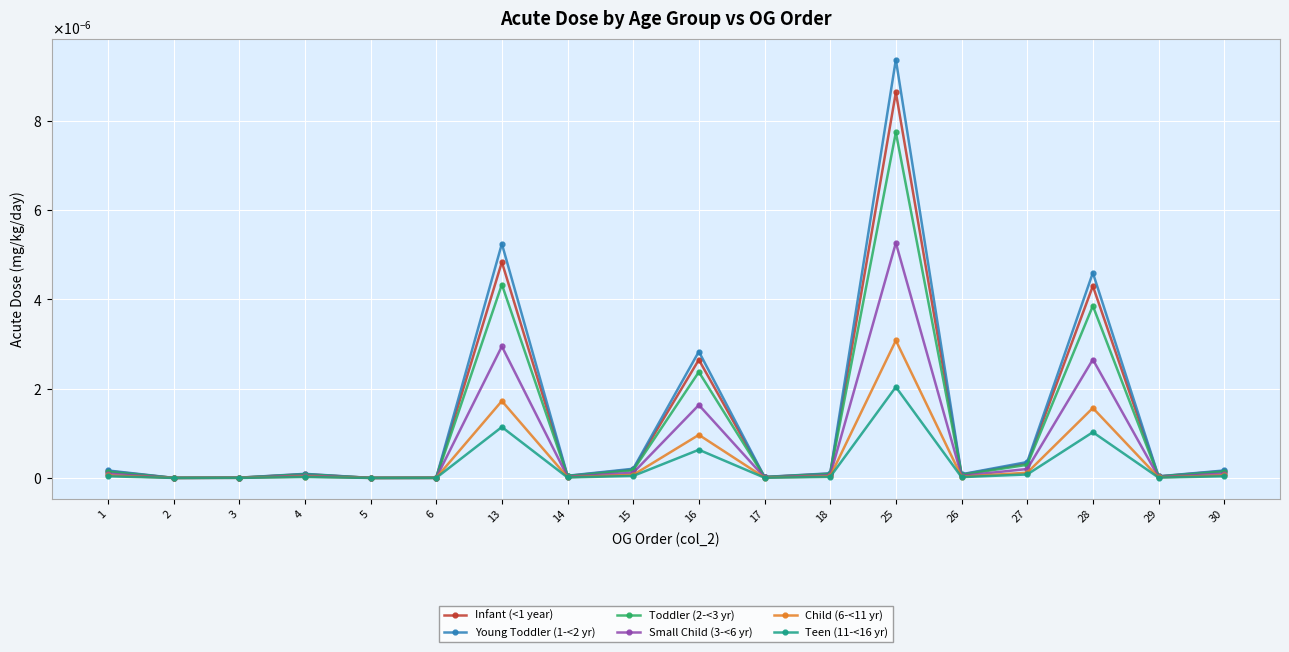

What are all the series names shown in the legend?

Infant (<1 year), Young Toddler (1-<2 yr), Toddler (2-<3 yr), Small Child (3-<6 yr), Child (6-<11 yr), Teen (11-<16 yr)